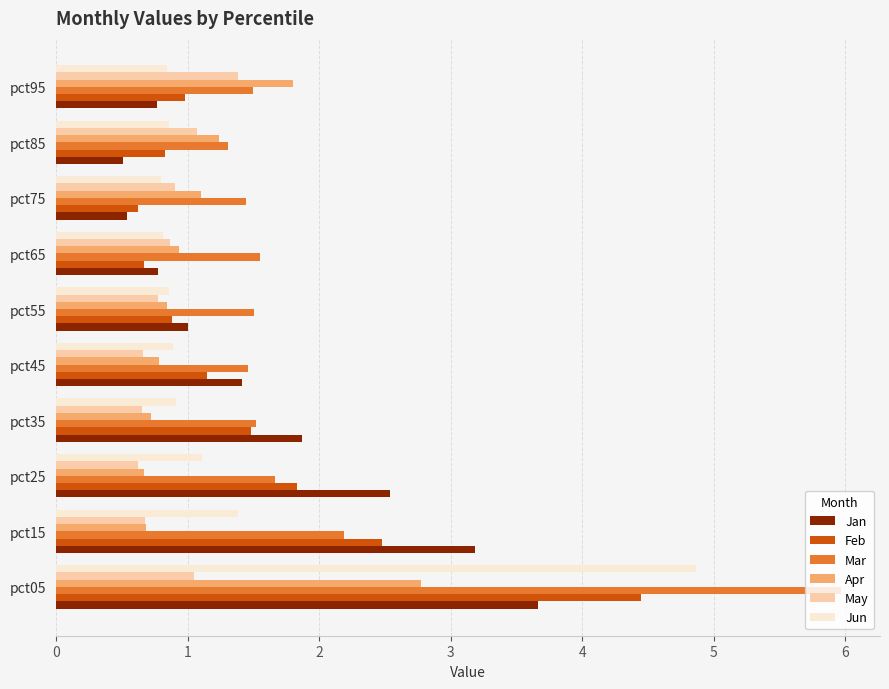

Which series has the largest total across all categories?

Mar